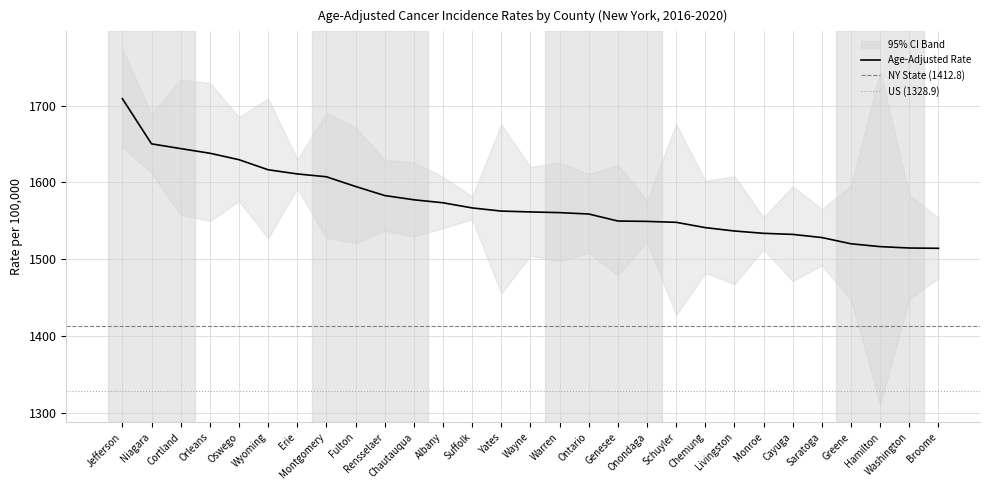

What is the total value across all series at Cortland?

4935.5